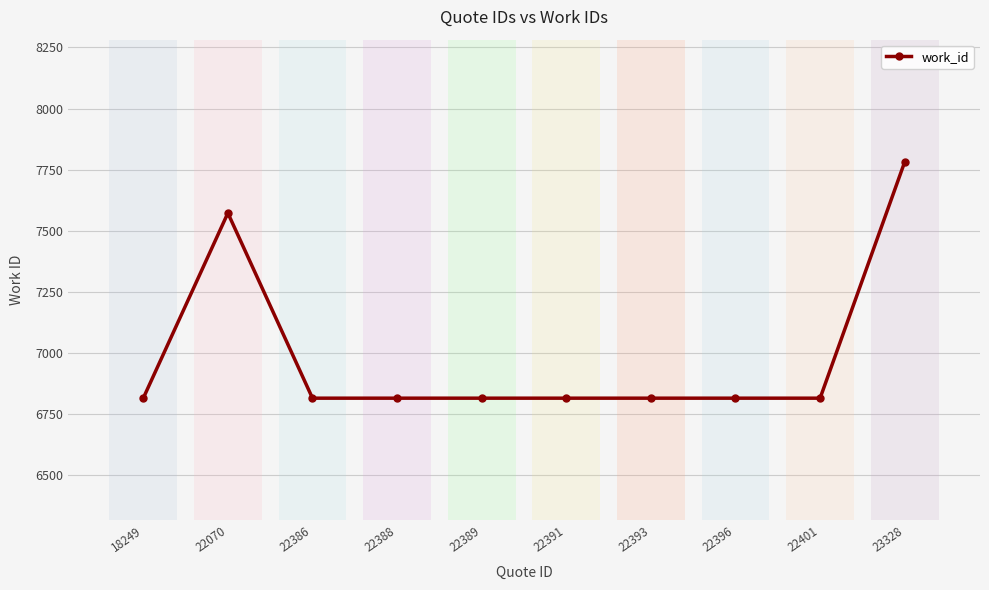

What is the change in value from 18249 to 22070?

+757